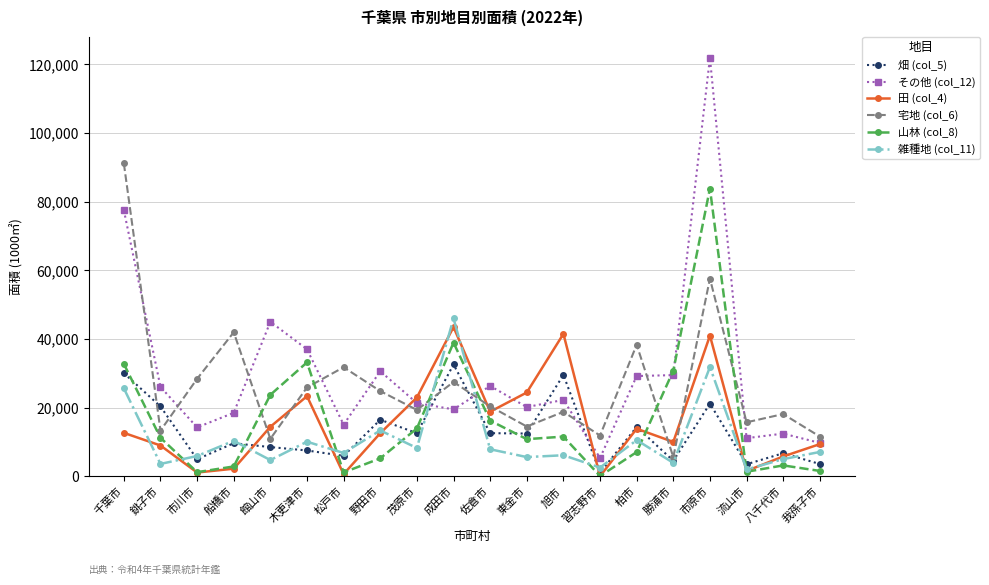

In 雑種地 (col_11), how many points are higher than both neighbors (excluding endpoints)?

7